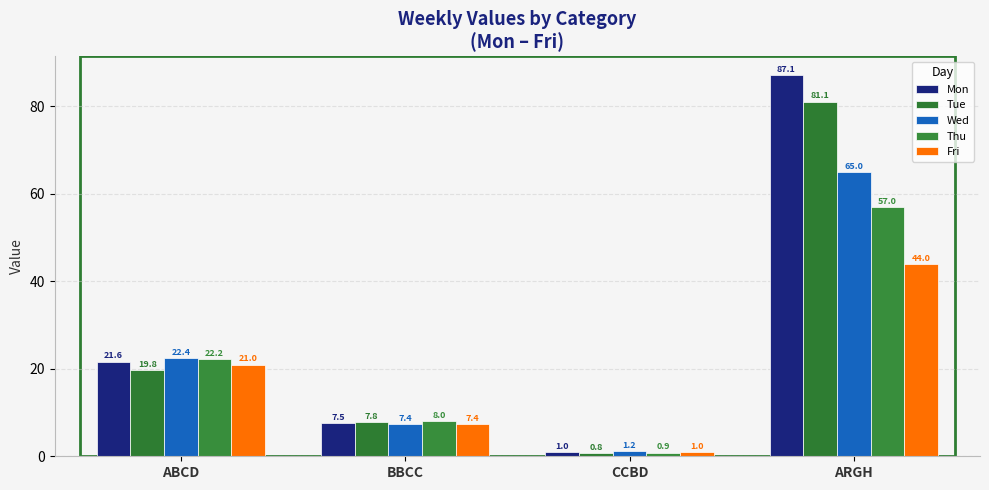

How many data points in Fri are less than 20?

2